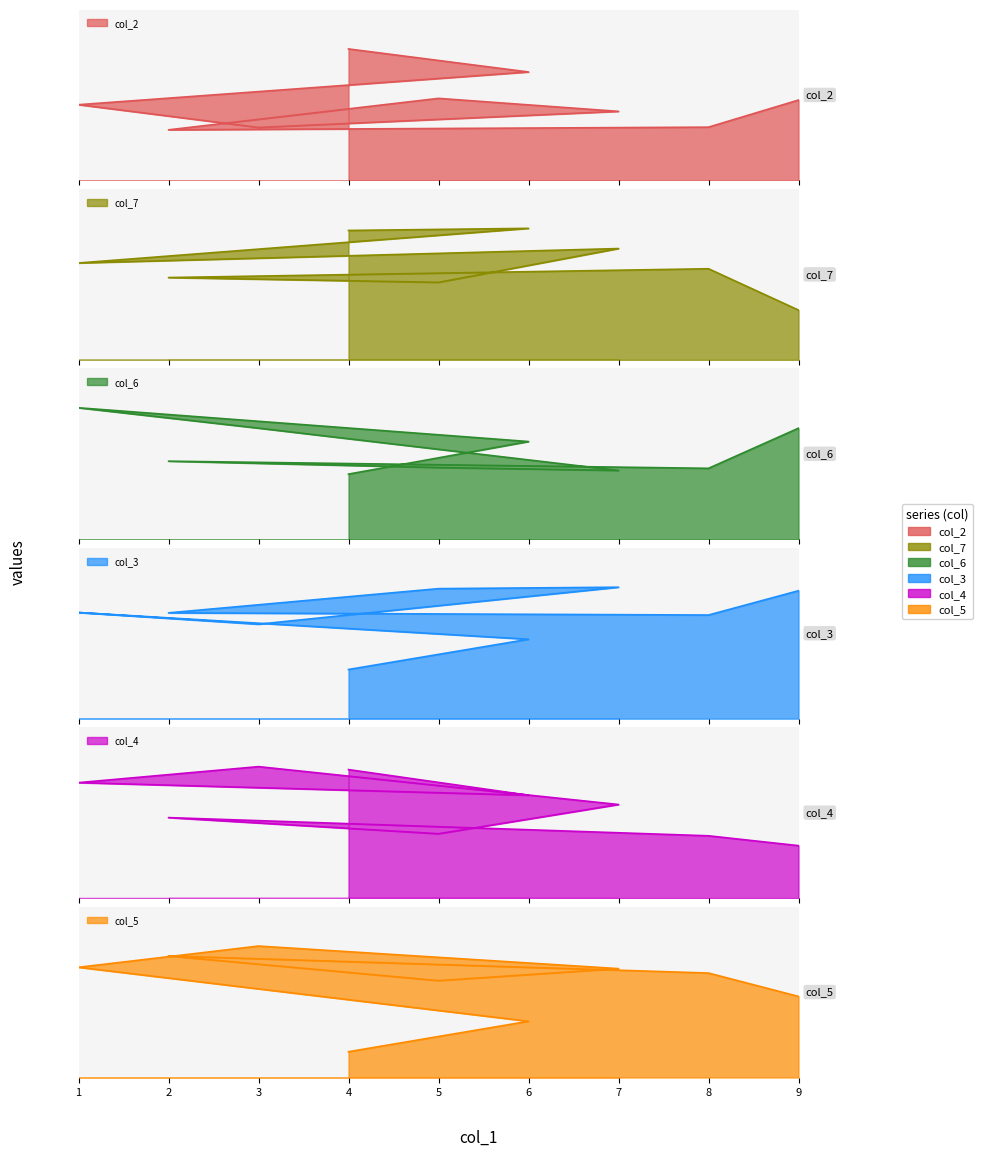

Reading left to right, transcribe all the data shown in this chart.

col_2: 4=9	6=7	1=5	3=2	7=4	5=8	2=1	8=3	9=6
col_7: 4=6	6=9	1=3	3=5	7=8	5=2	2=4	8=7	9=1
col_6: 4=3	6=5	1=9	3=7	7=2	5=4	2=6	8=1	9=8
col_3: 4=2	6=3	1=8	3=1	7=9	5=6	2=5	8=4	9=7
col_4: 4=8	6=4	1=6	3=9	7=5	5=1	2=7	8=2	9=3
col_5: 4=1	6=2	1=7	3=8	7=6	5=3	2=9	8=5	9=4